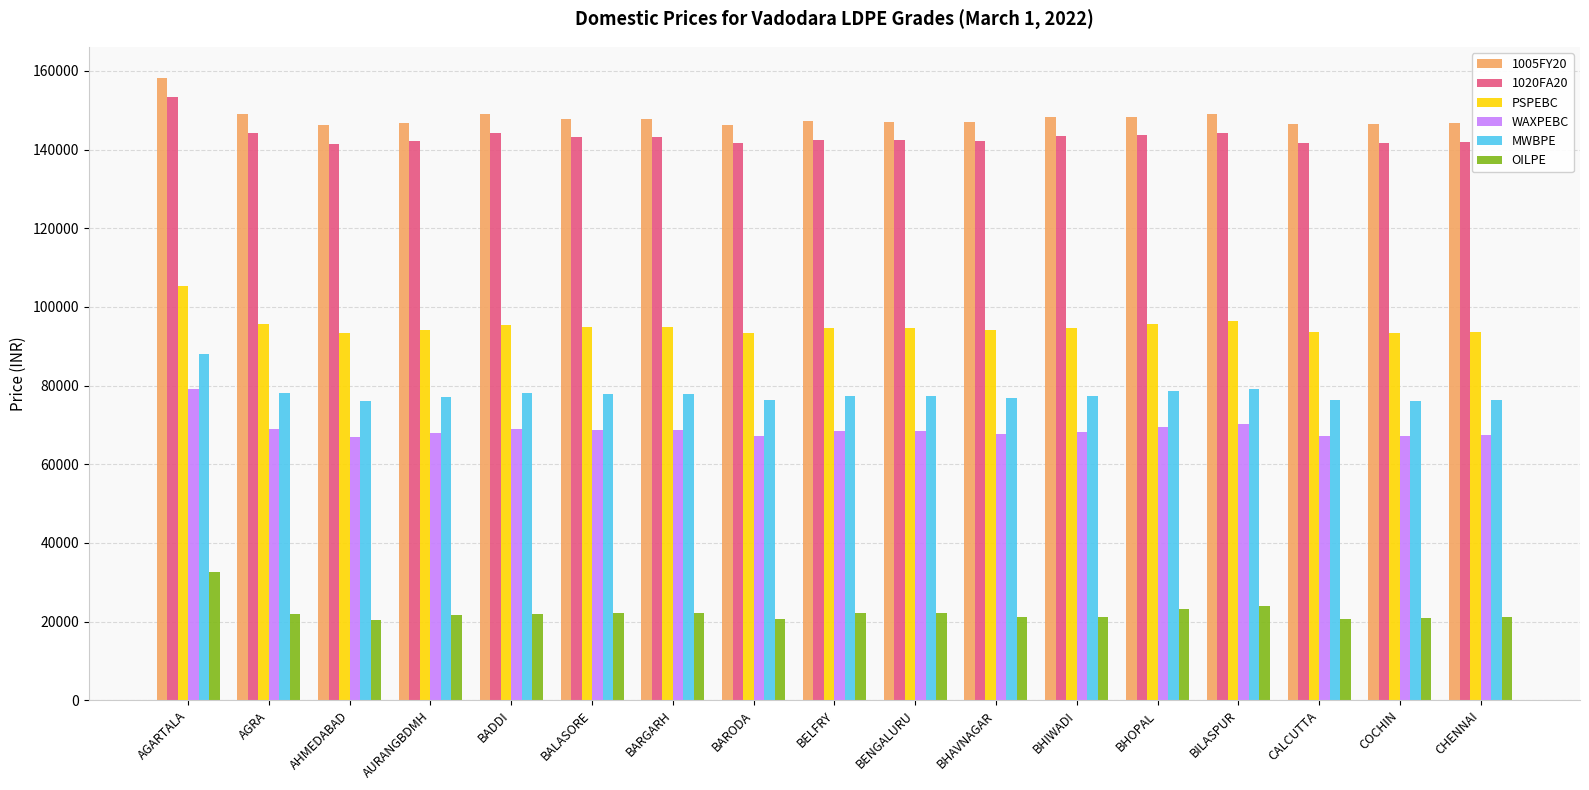

Count the number of data series in this chart.

6